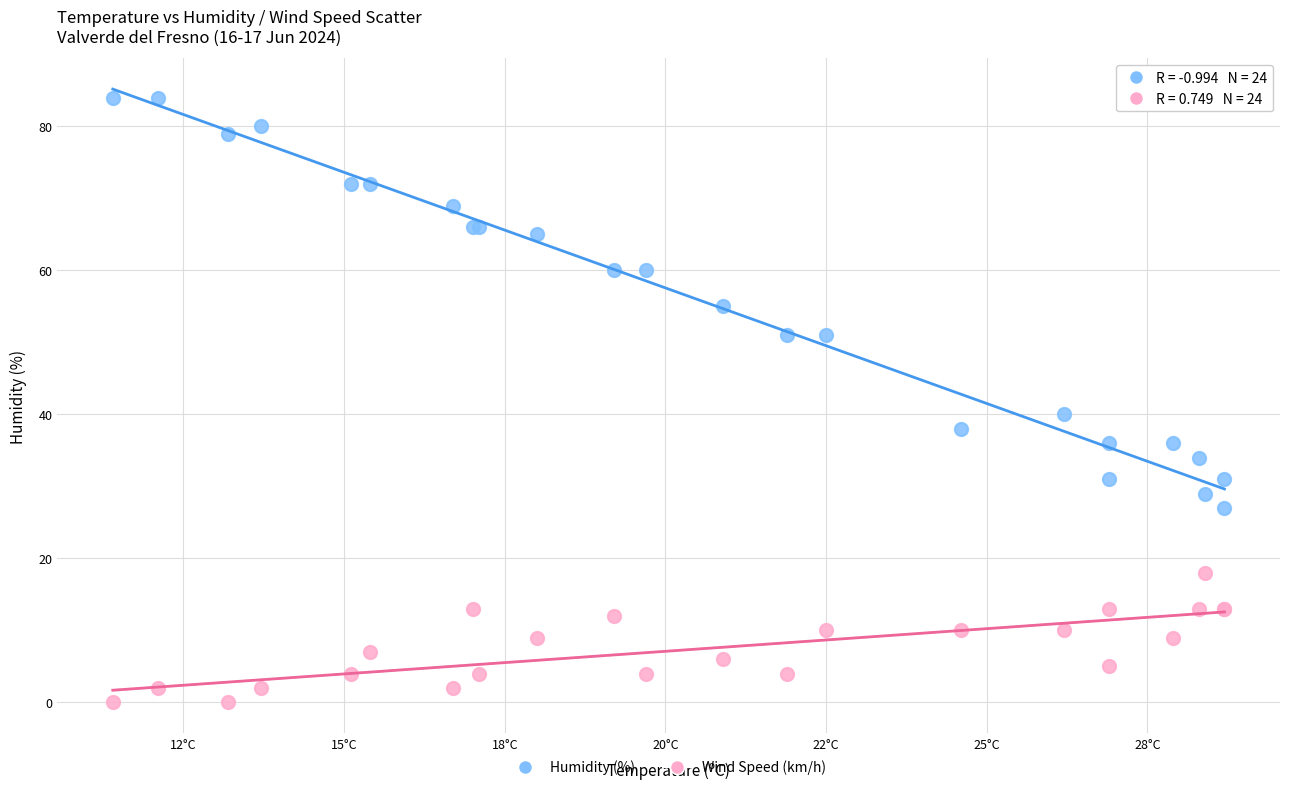

Which series has the largest Y range (max minus min)?

Humidity (%)